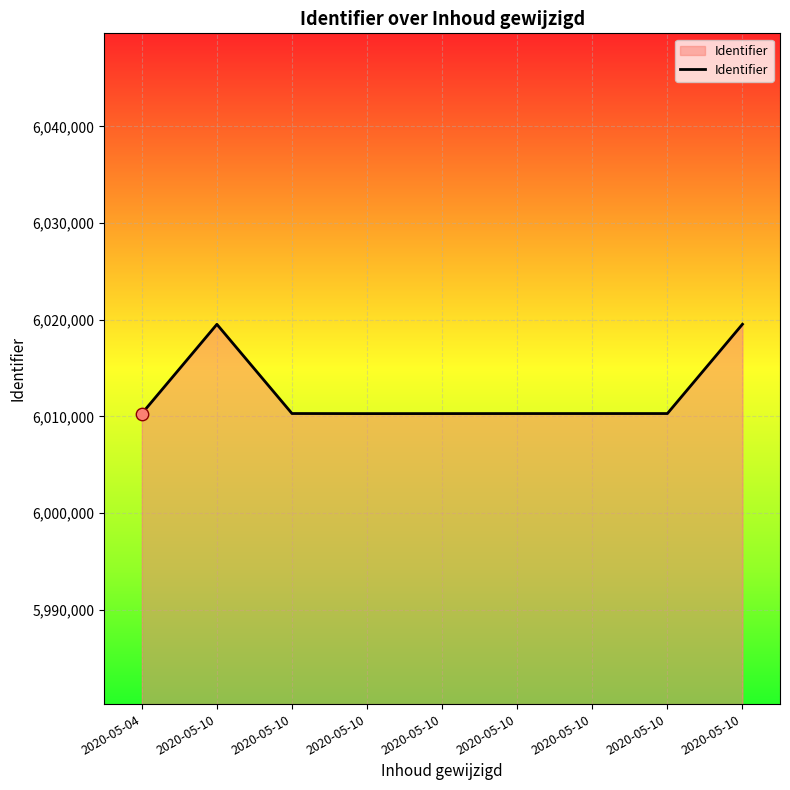

What is the change in value from 2020-05-10 to 2020-05-10?

+5